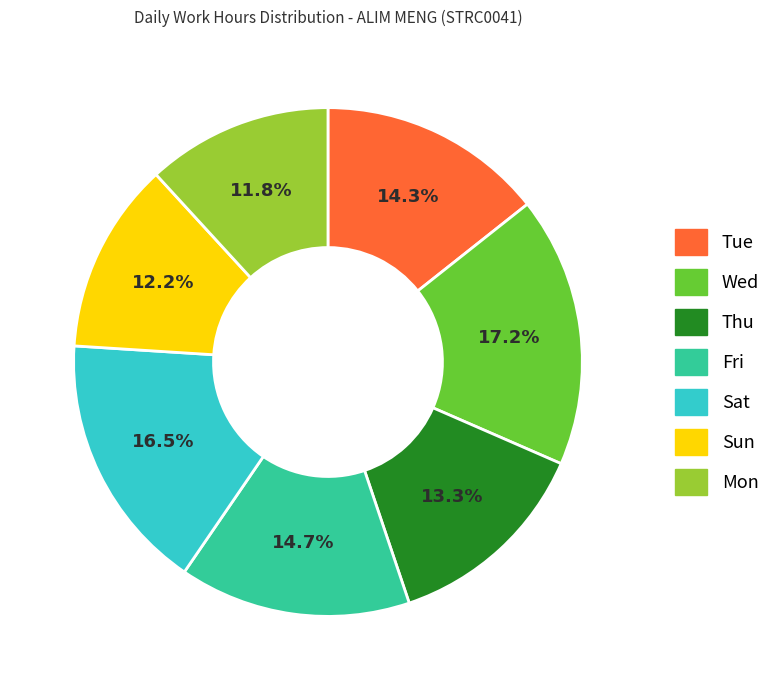

Is there a majority slice in this chart?

No